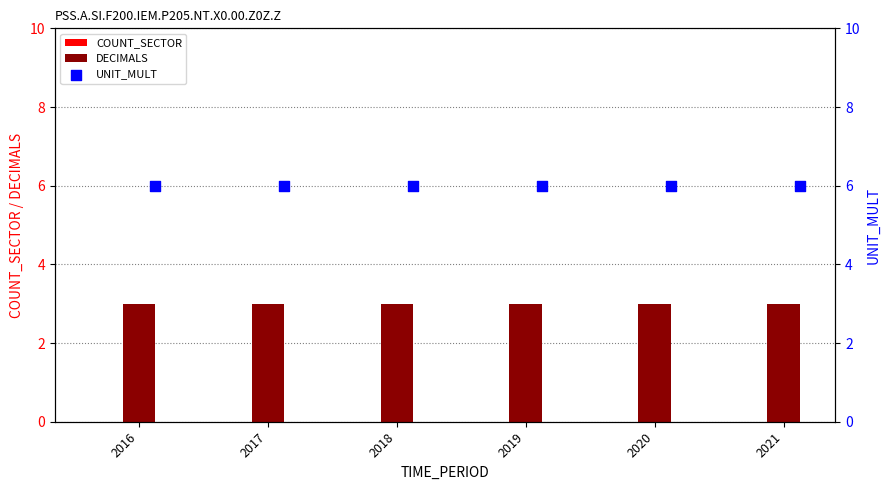

What are all the series names shown in the legend?

COUNT_SECTOR, DECIMALS, UNIT_MULT